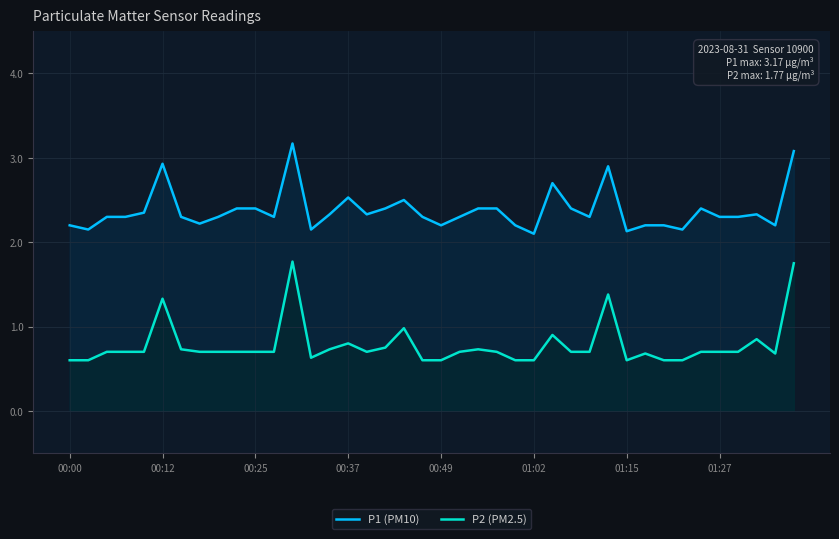

Which series has the largest total across all categories?

P1 (PM10)